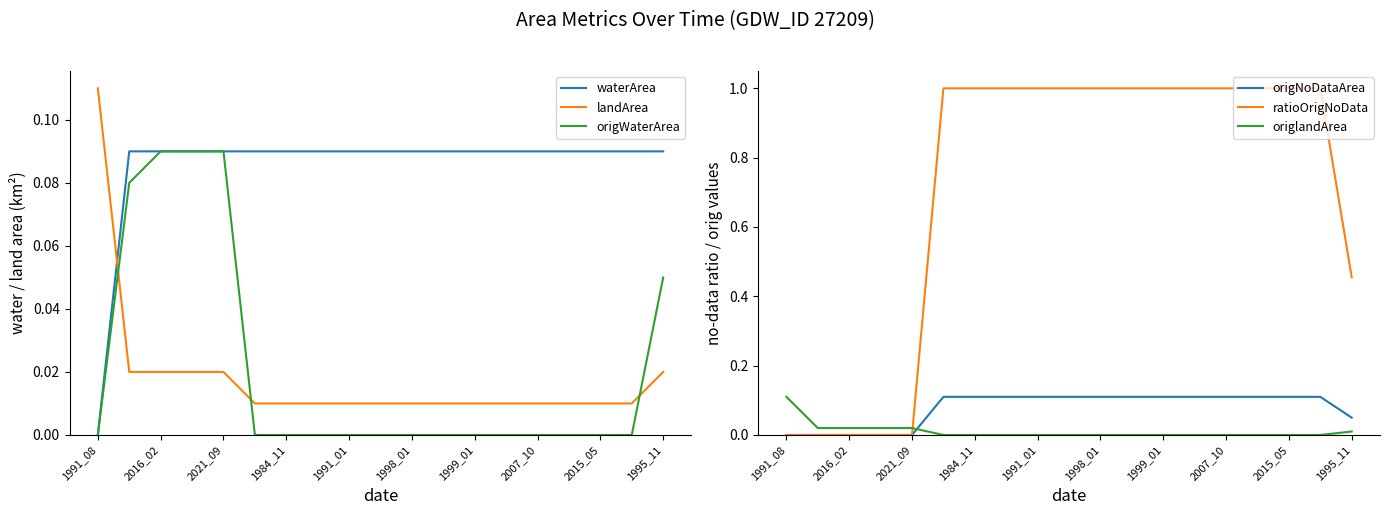

How many intersections are there between origWaterArea and landArea?

3